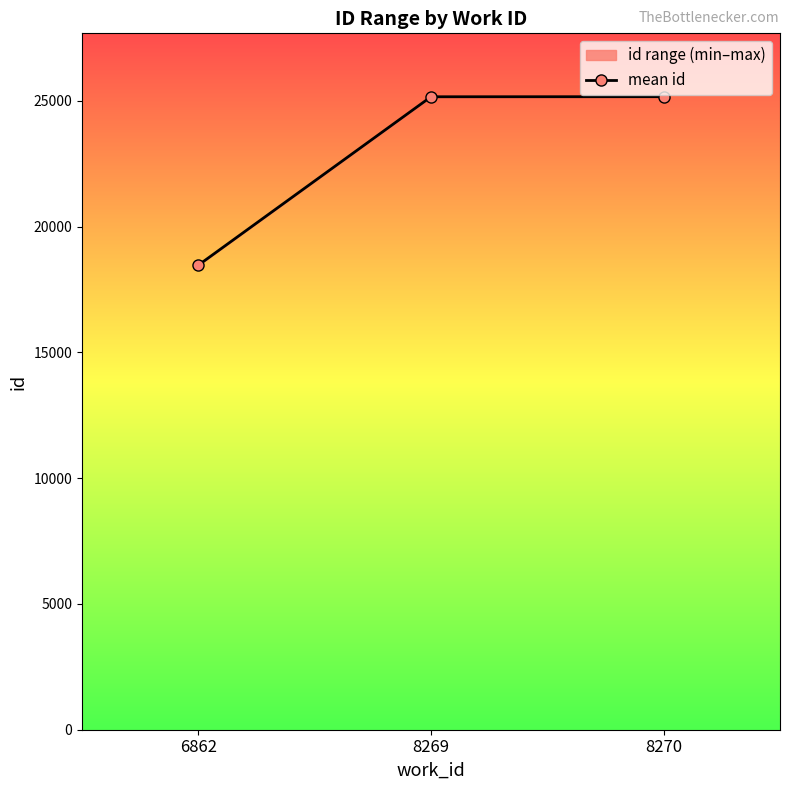

Rank the categories by value from lowest to highest.

6862, 8269, 8270